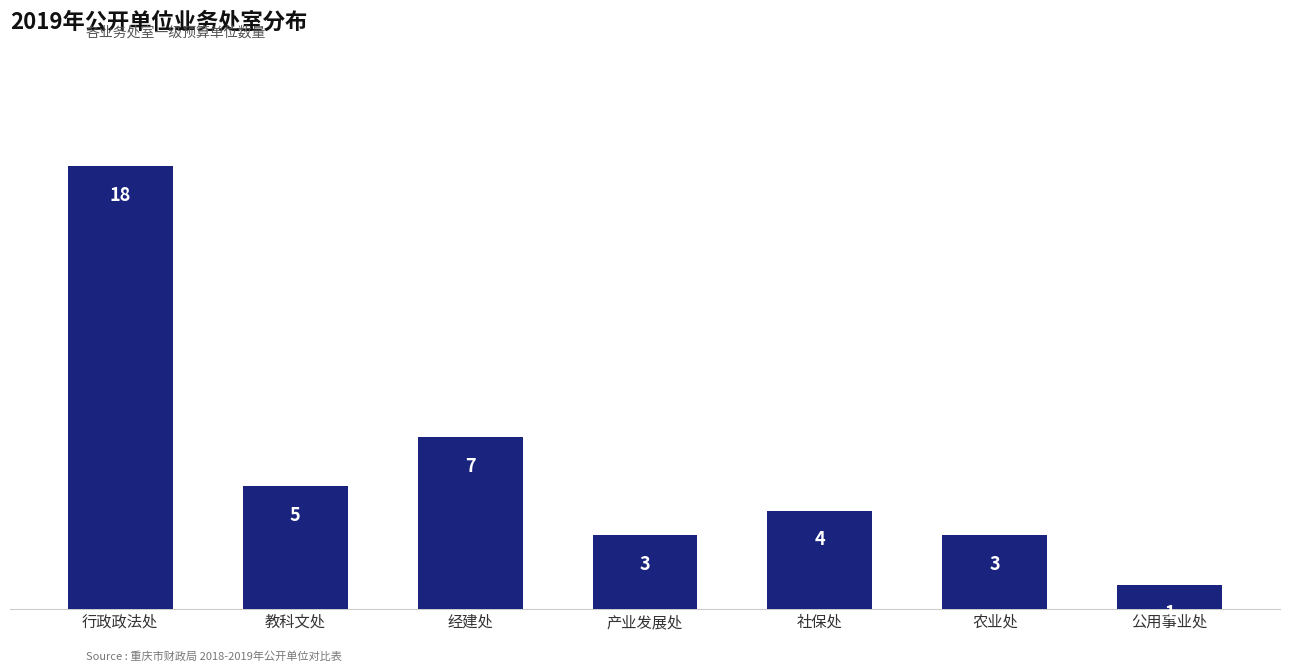

Is it true that the value at 农业处 is 1?

False